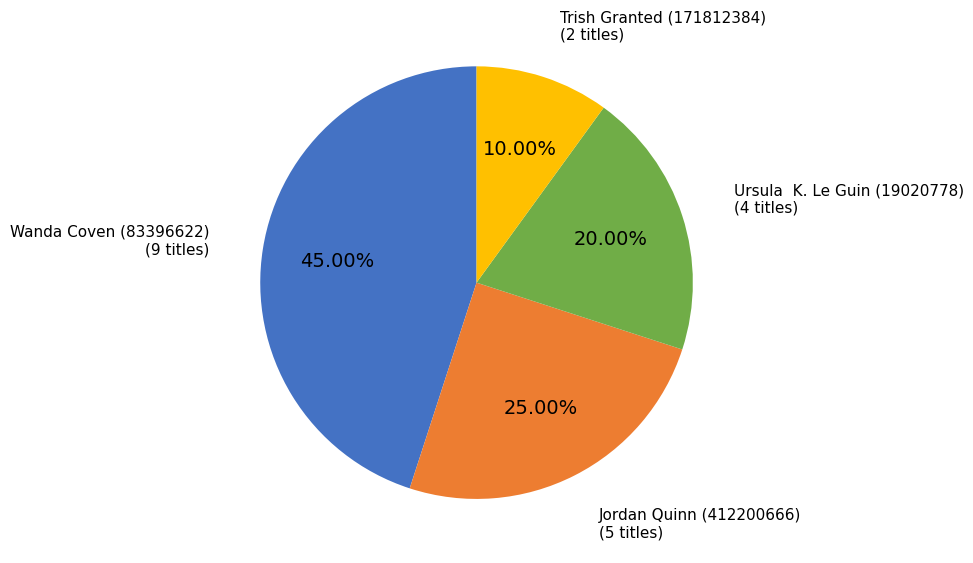

Is there a majority slice in this chart?

No